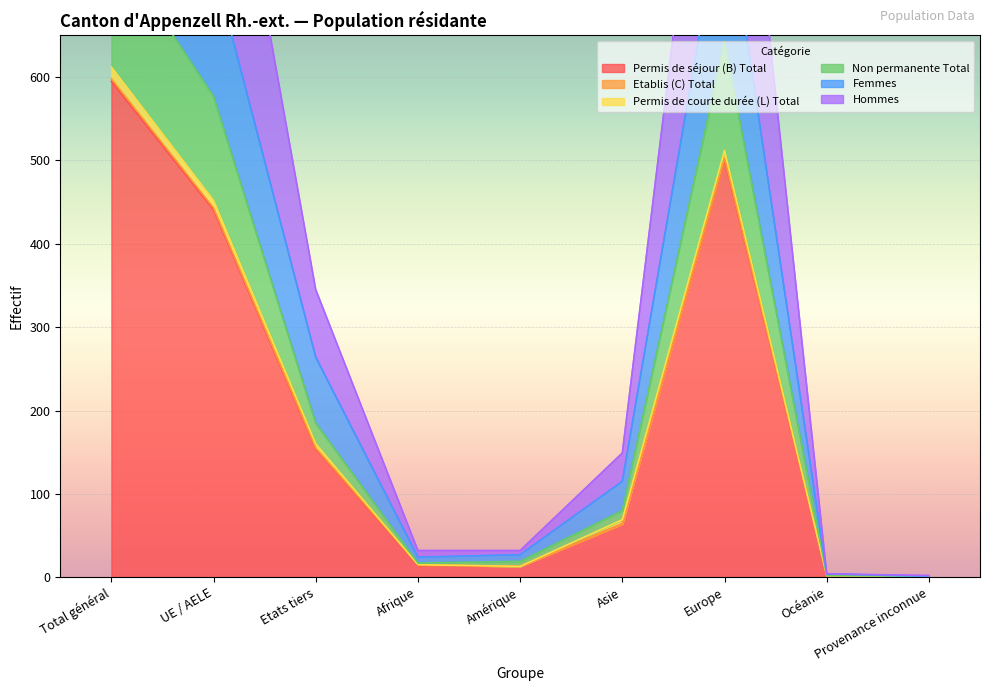

True or false: Hommes and Permis de séjour (B) Total cross at least once.

False